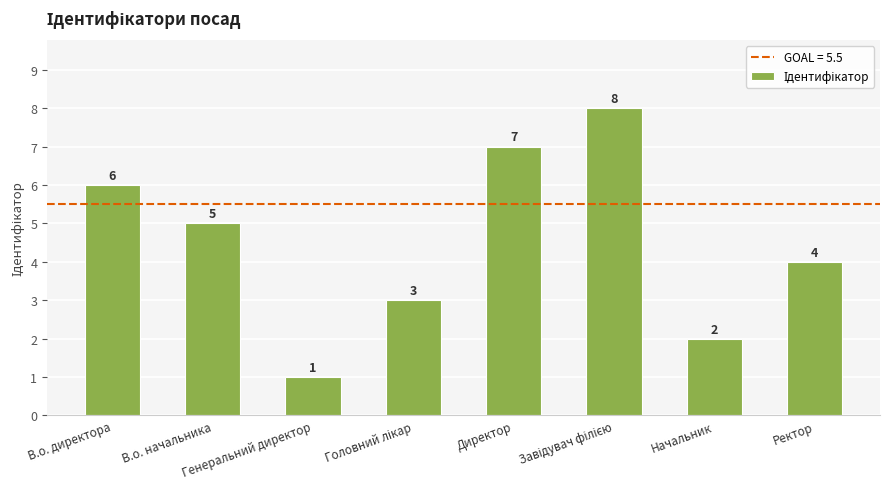

What is the difference between the maximum and minimum values?

7